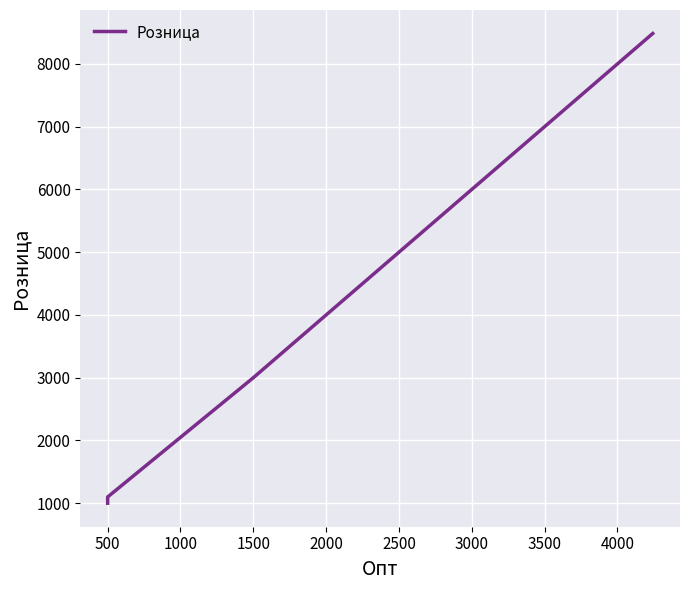

Is this an area chart (filled region under the line)?

No